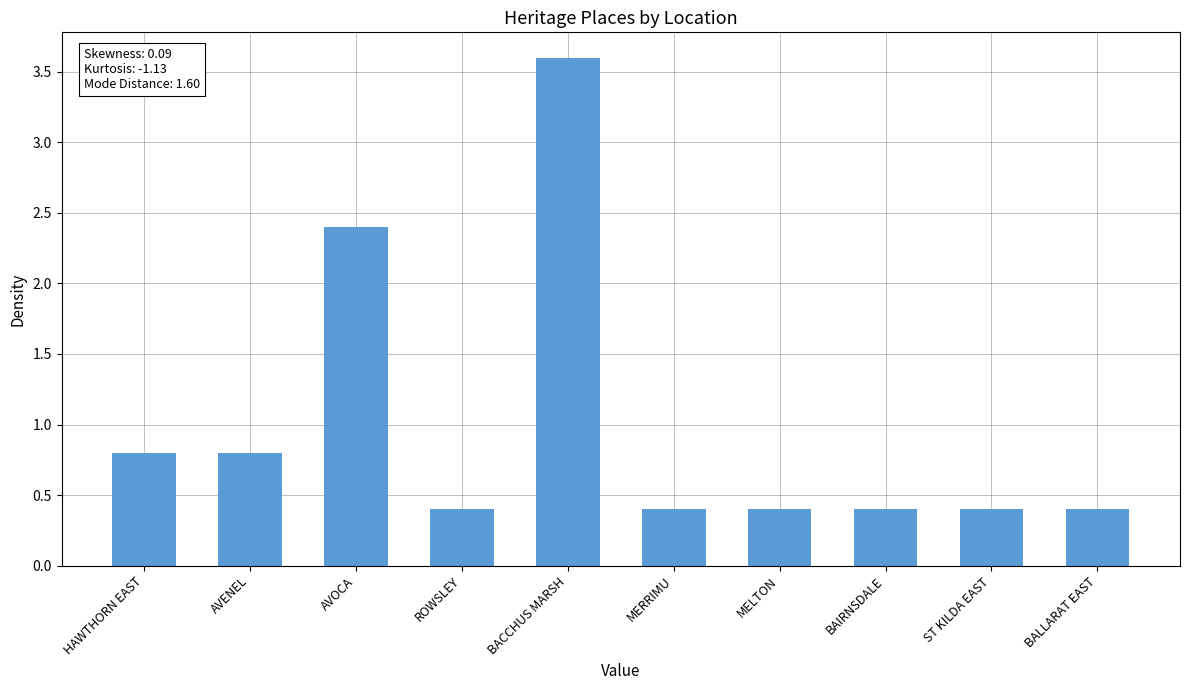

What is the label of the 6th bar from the right?

BACCHUS MARSH